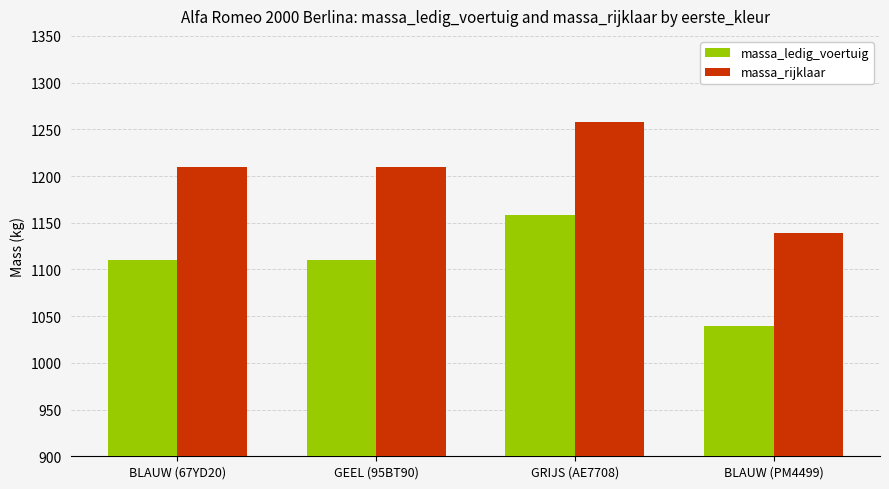

Which label corresponds to the largest value in the chart?

GRIJS (AE7708)